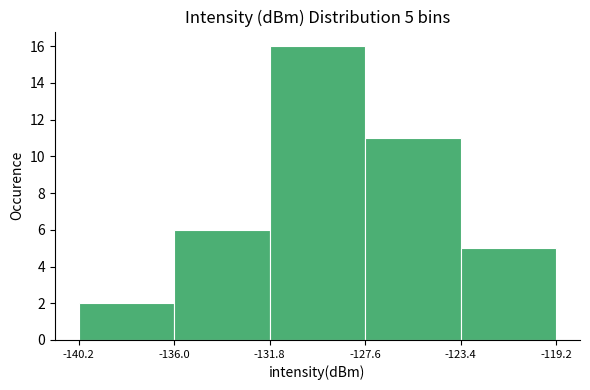

Which range on the x-axis has the tallest bar?

-131.8 to -127.6